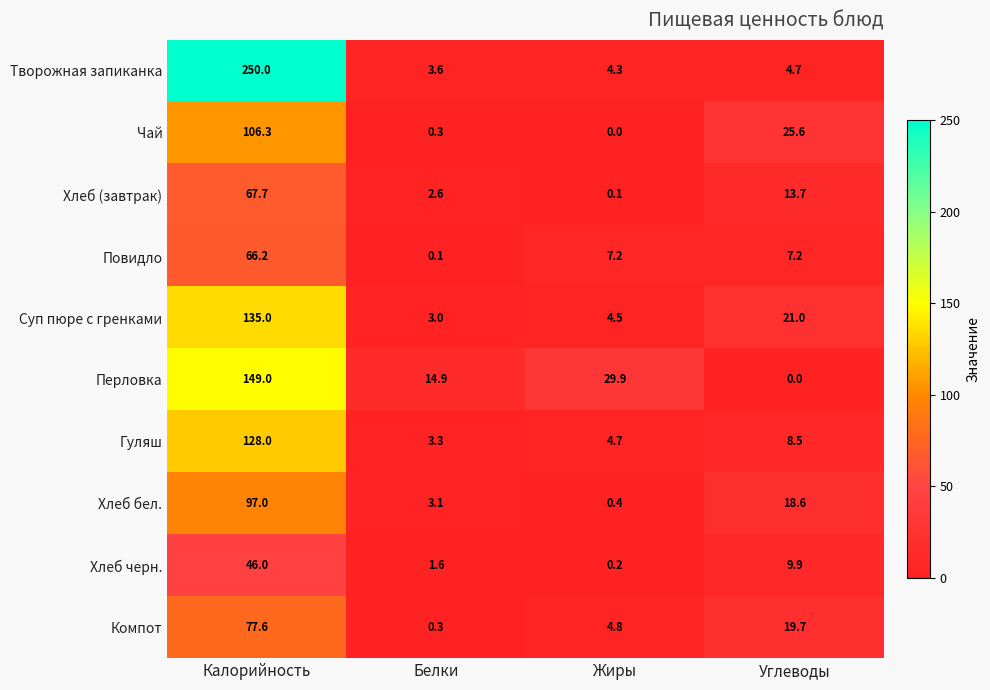

At which category does the chart reach its peak across all series?

Калорийность